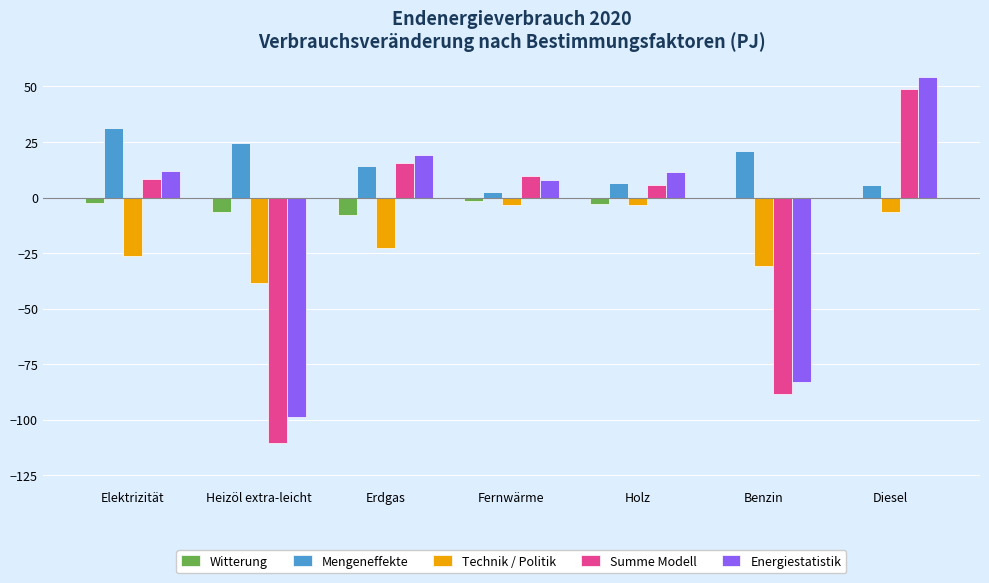

The value of Summe Modell at Elektrizität is 8.2. True or false?

True